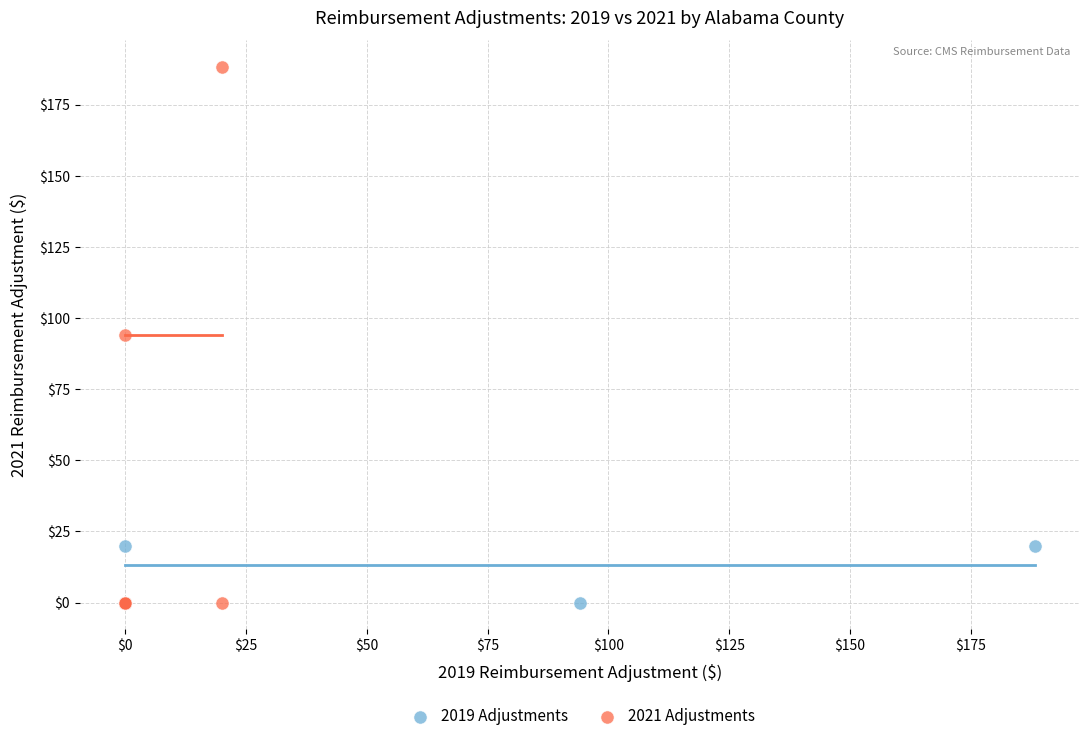

Which series reaches the maximum Y coordinate?

2021 Adjustments